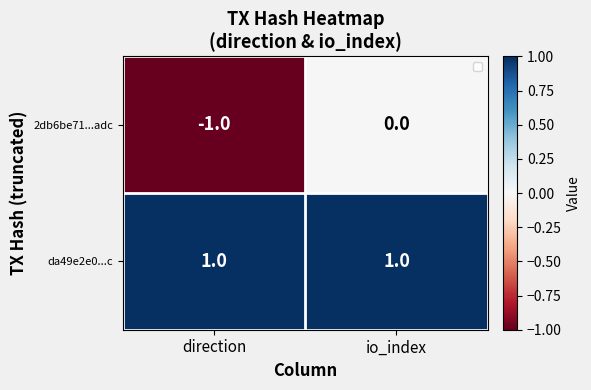

Reading right to left, list all the values displayed in this chart.

2db6be71...adc: io_index=0	direction=-1
da49e2e0...c: io_index=1	direction=1